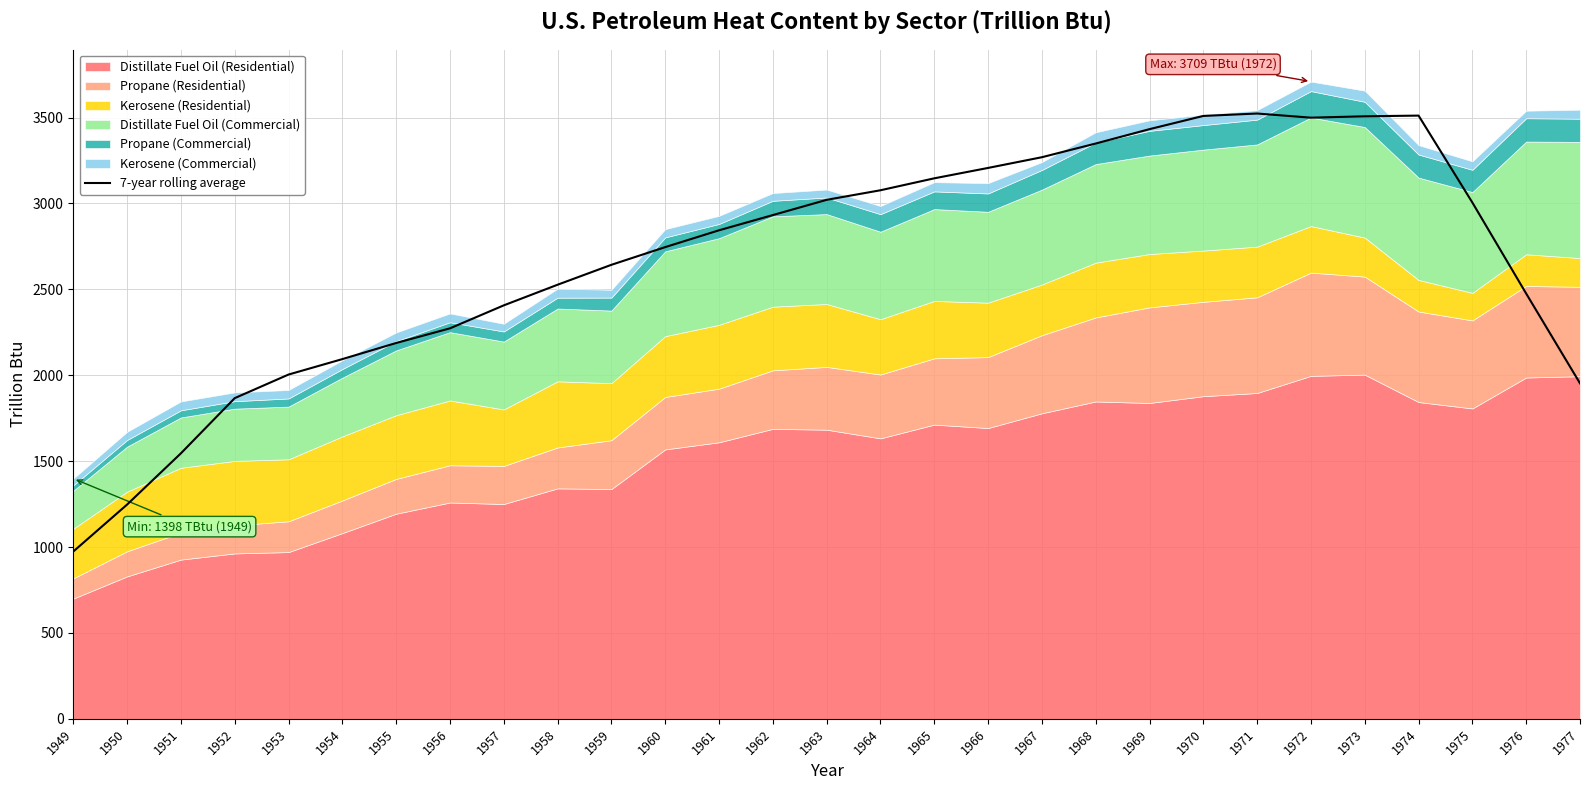

True or false: the data shows 3020.7 at 1963.

True